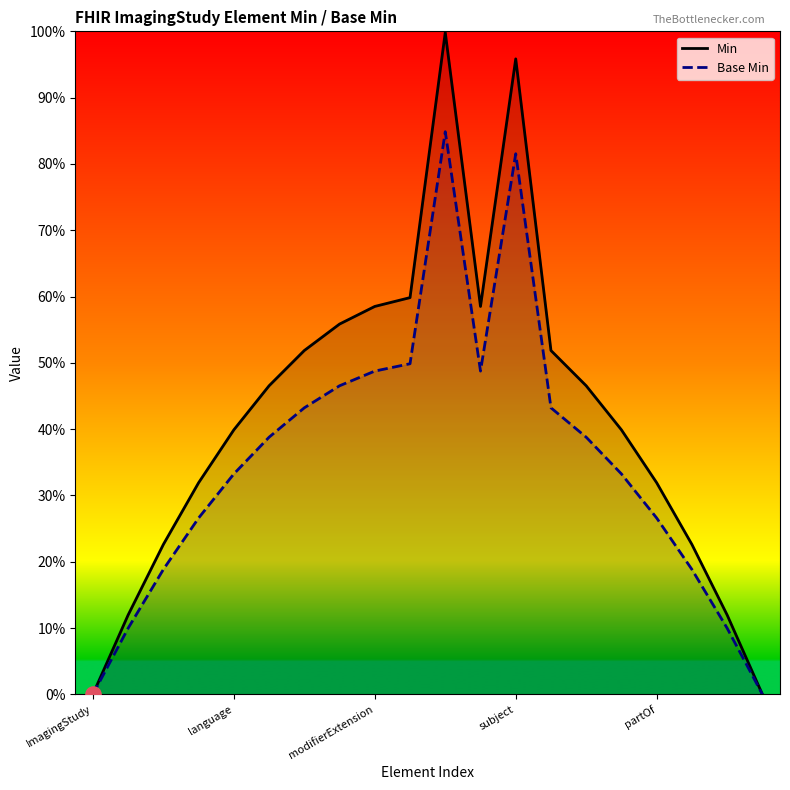

What is the total value across all series at subject?

1.8